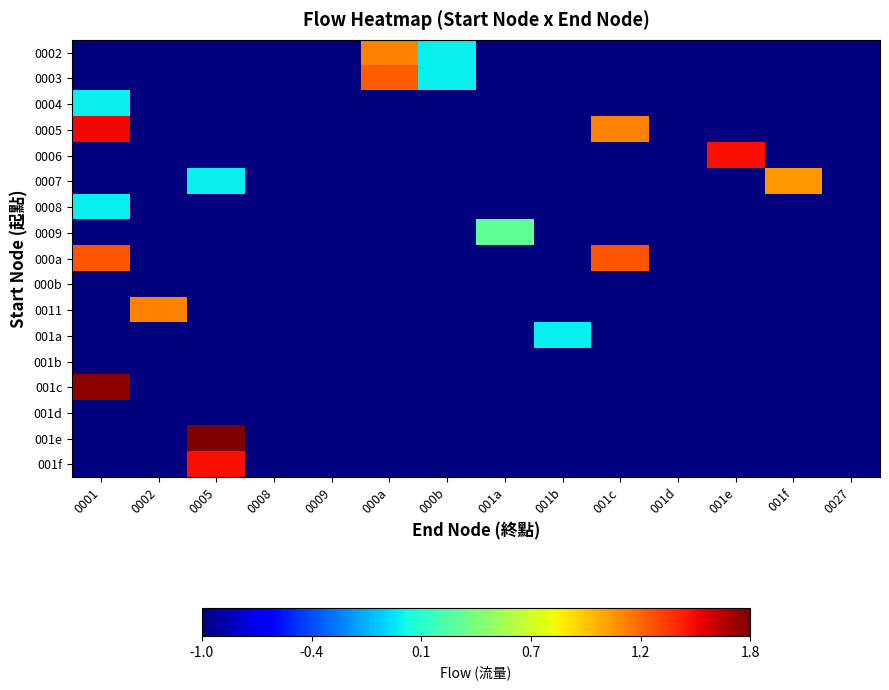

What is the total value across all series at 0005?

-10.7